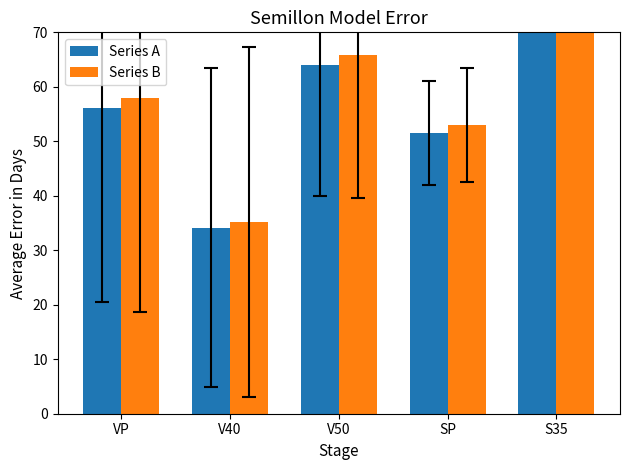

At VP, list the series in order from largest to smallest.

Series B, Series A